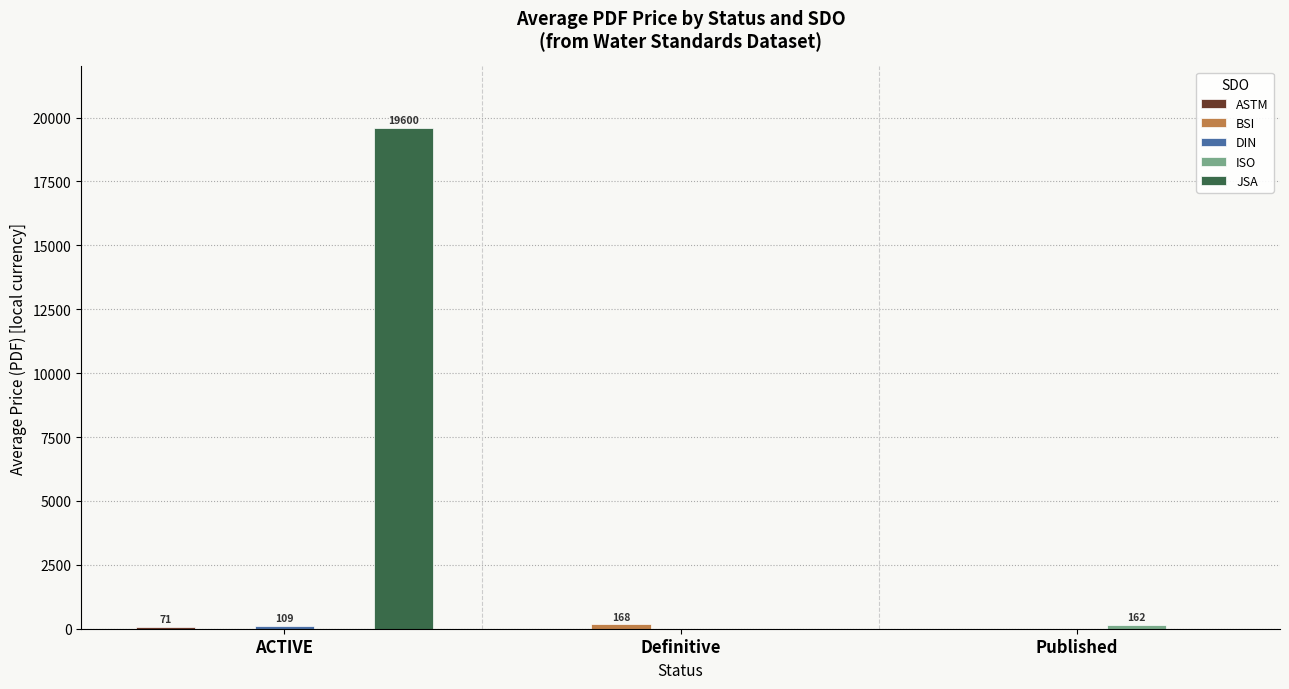

What is the total value across all series at Published?

162.3